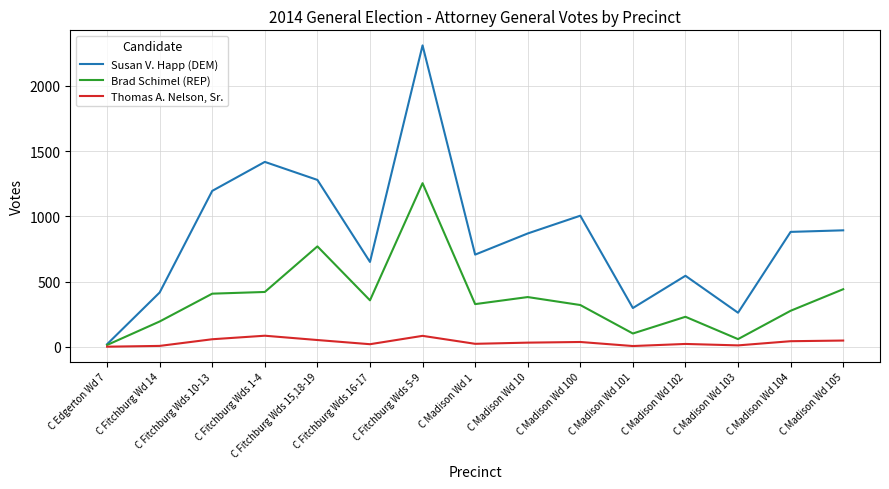

Is it true that Brad Schimel (REP) equals 277 at C Madison Wd 104?

True